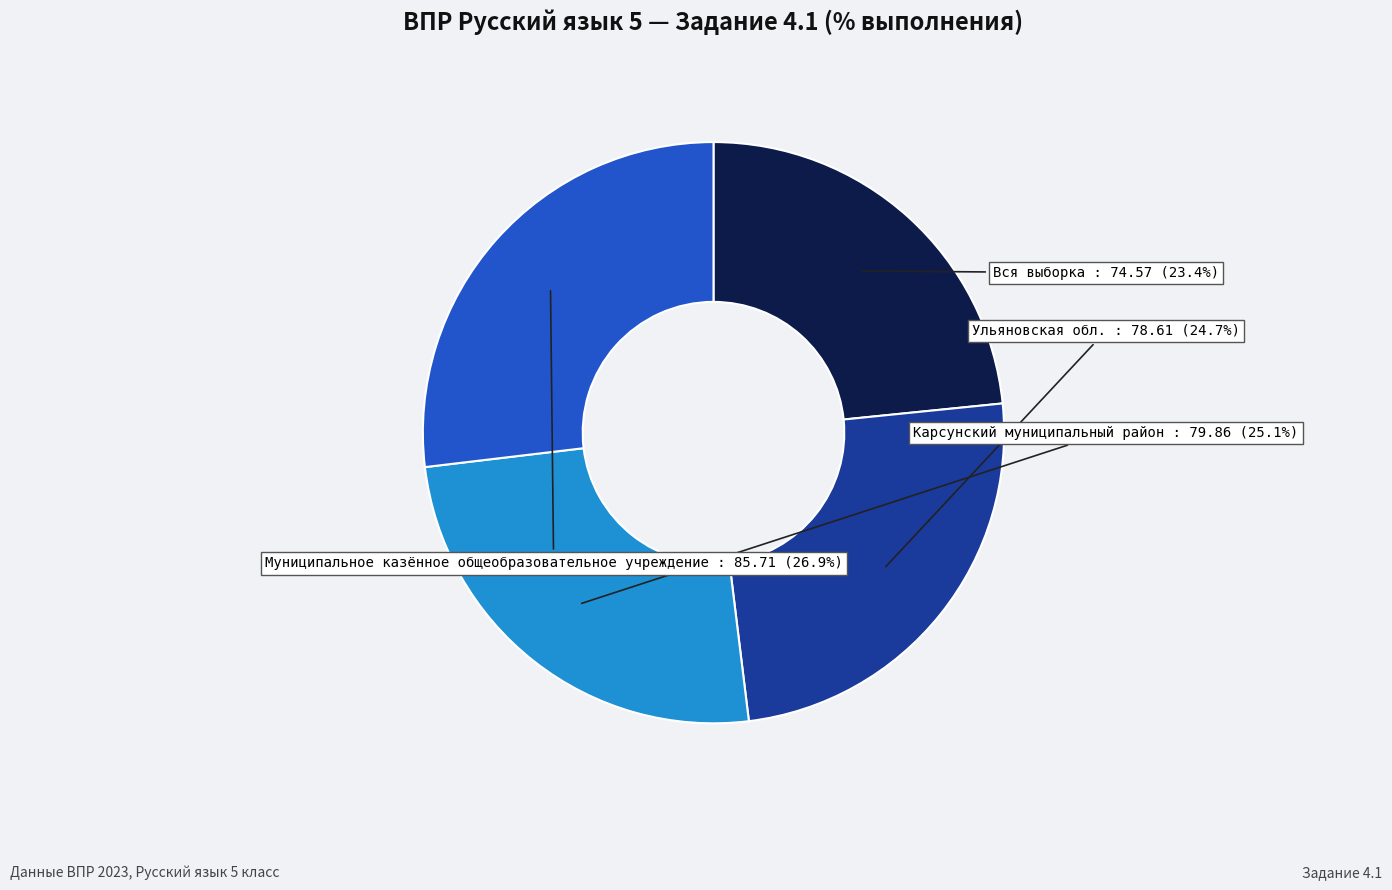

Is there any slice that represents more than half of the pie?

No